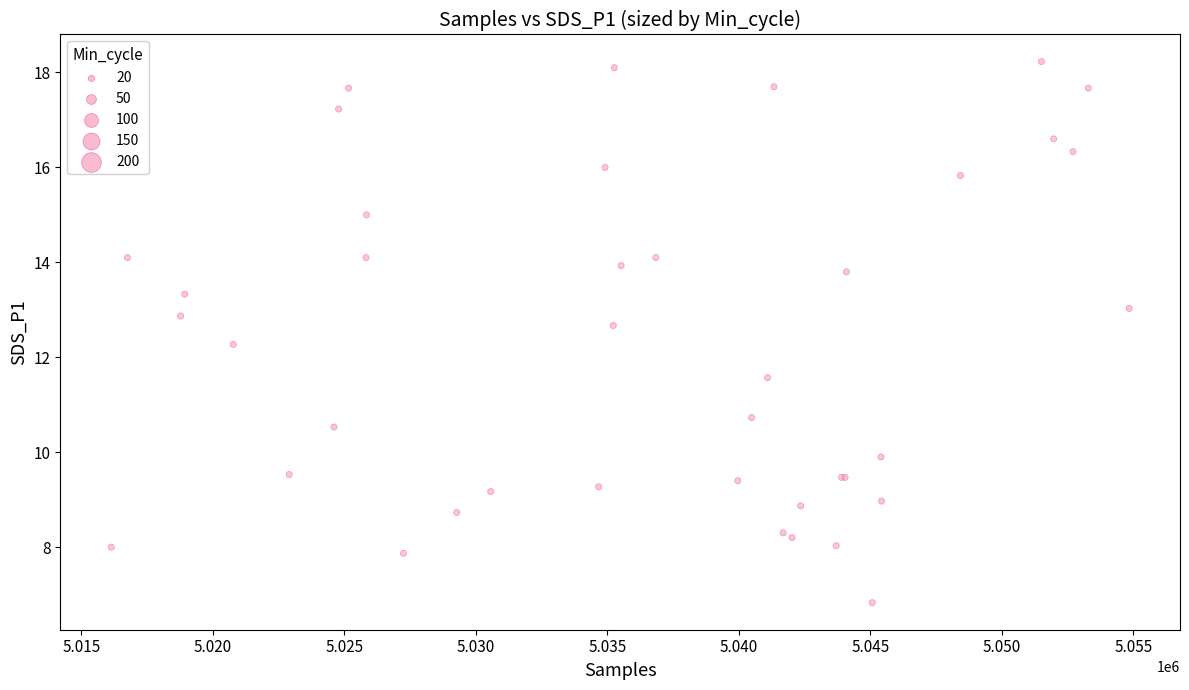

What Y value in the scatter plot is closest to 12?

12.3